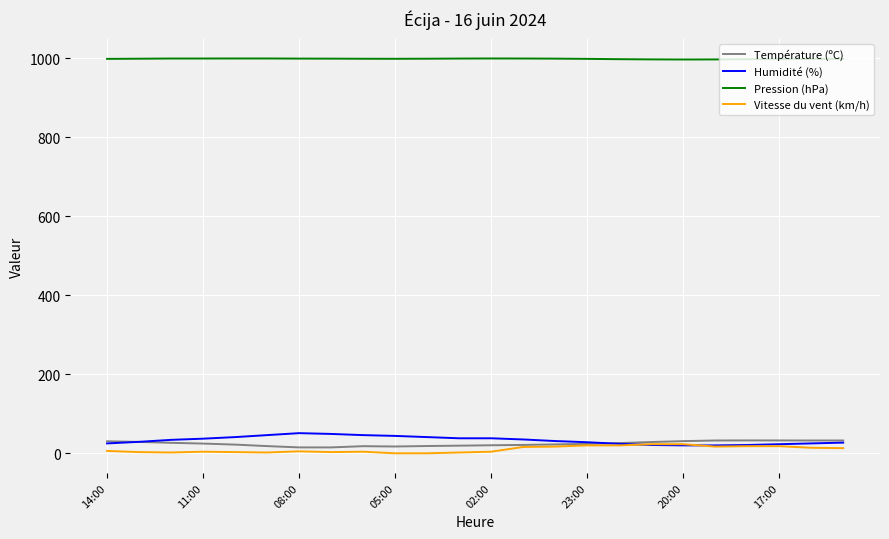

True or false: Température (ºC) and Pression (hPa) cross at least once.

False